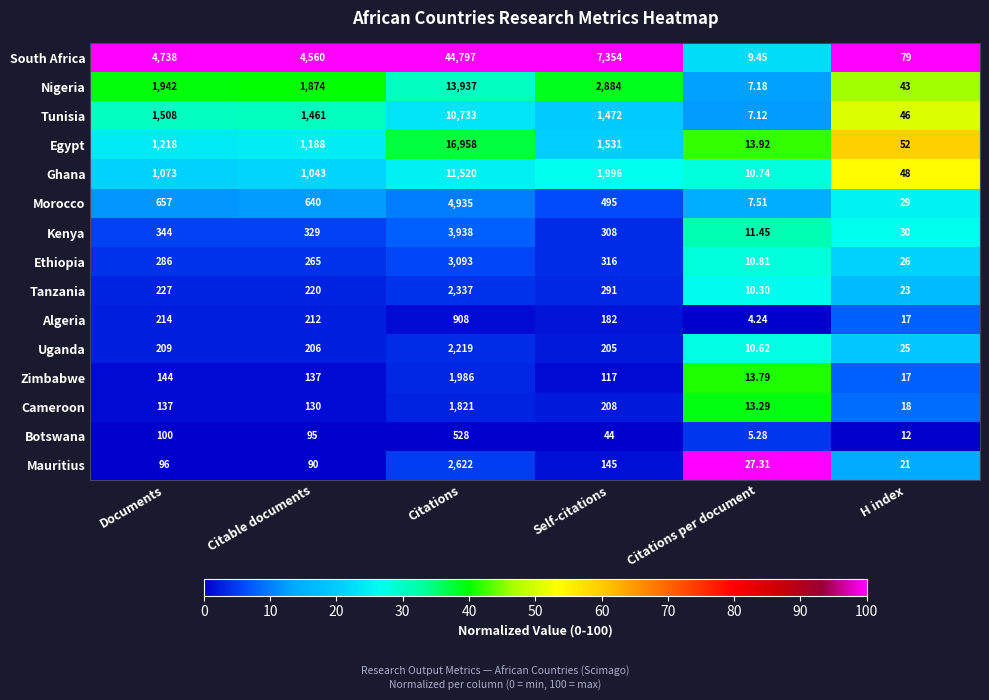

Which series has the largest range (max minus min)?

South Africa